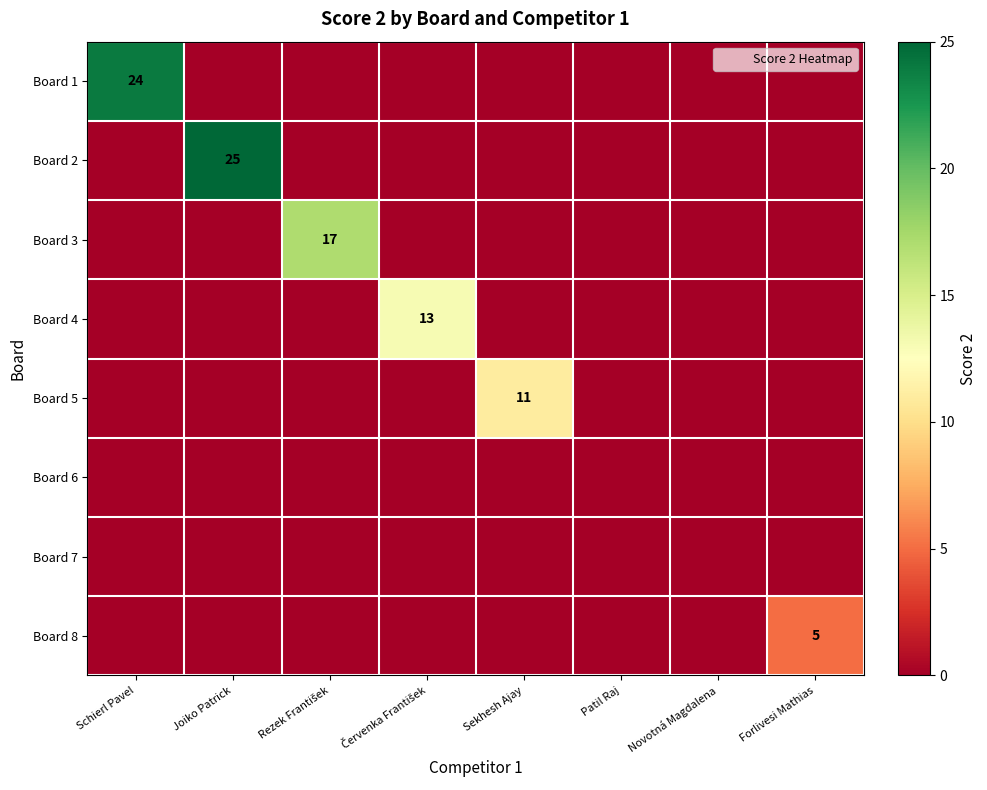

Is the value of Board 1 at Rezek František greater than the value of Board 6 at Schierl Pavel?

No